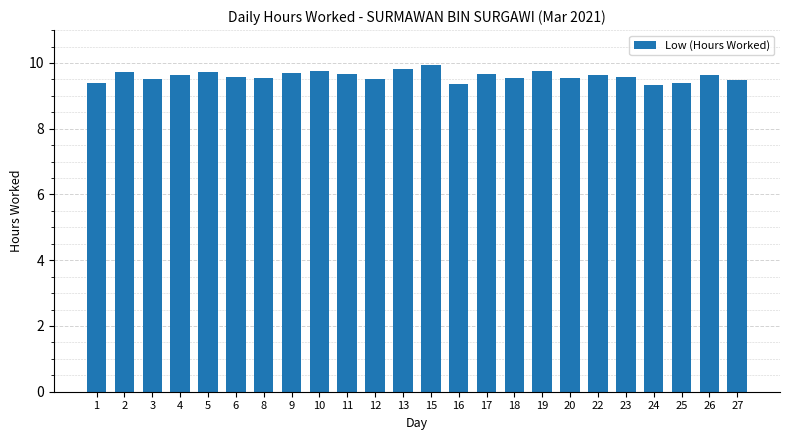

What is the value of the 1st bar from the left?

9.4